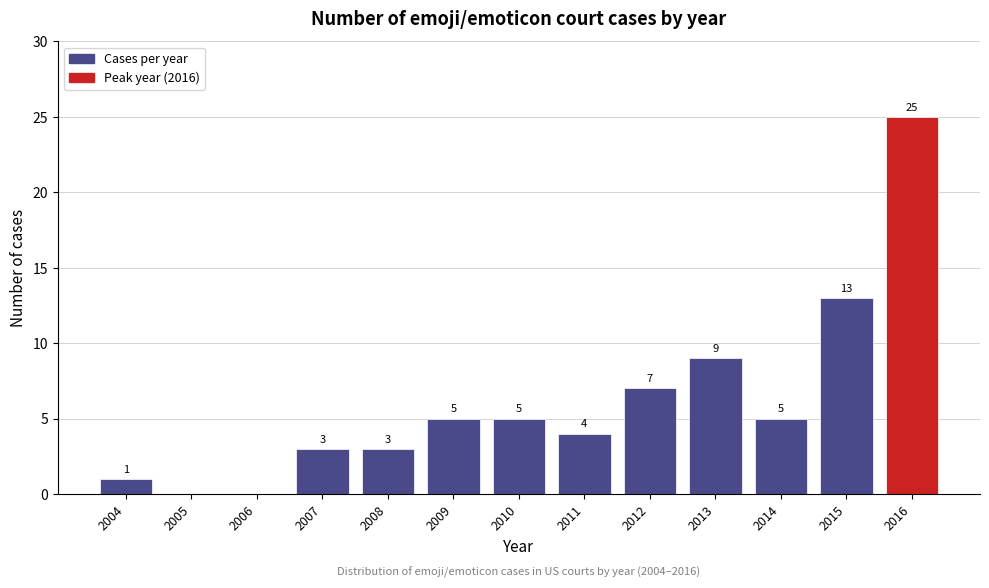

Reading left to right, list all the values displayed in this chart.

2004=1	2005=0	2006=0	2007=3	2008=3	2009=5	2010=5	2011=4	2012=7	2013=9	2014=5	2015=13	2016=25